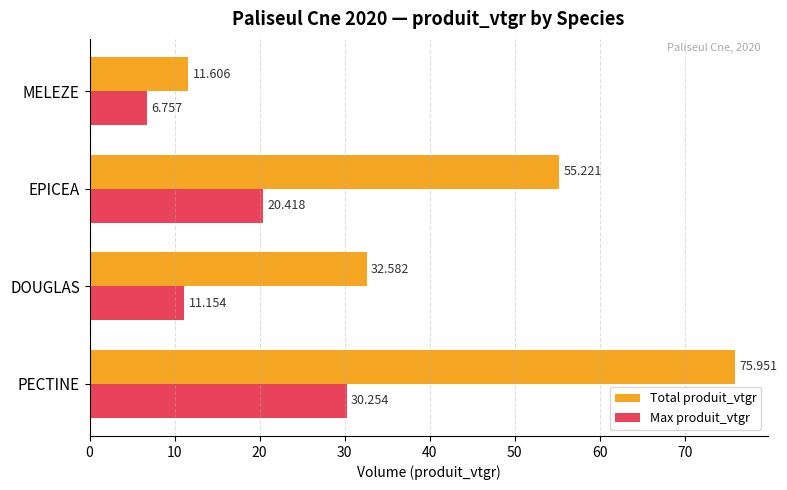

List the series in order of their peak value, lowest first.

Max produit_vtgr, Total produit_vtgr